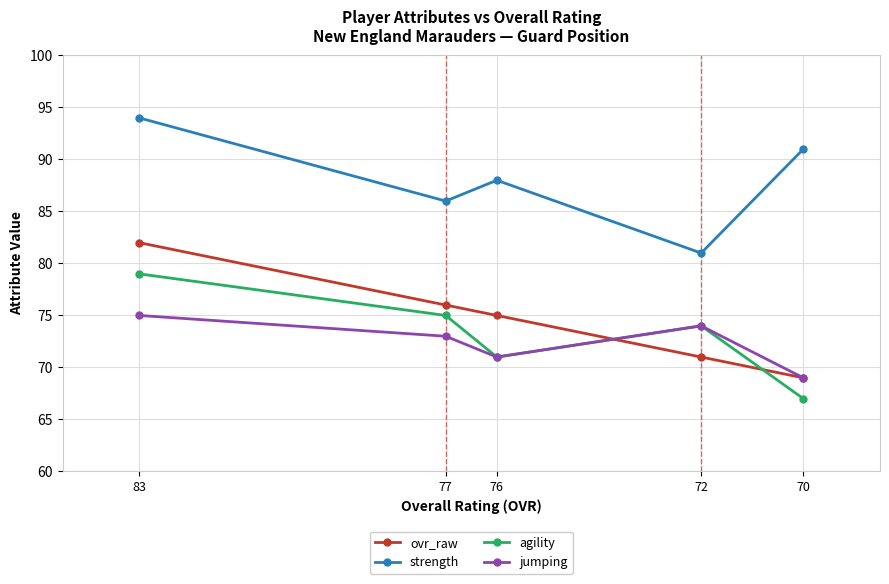

What is the difference between the maximum and minimum values in the ovr_raw series?

13